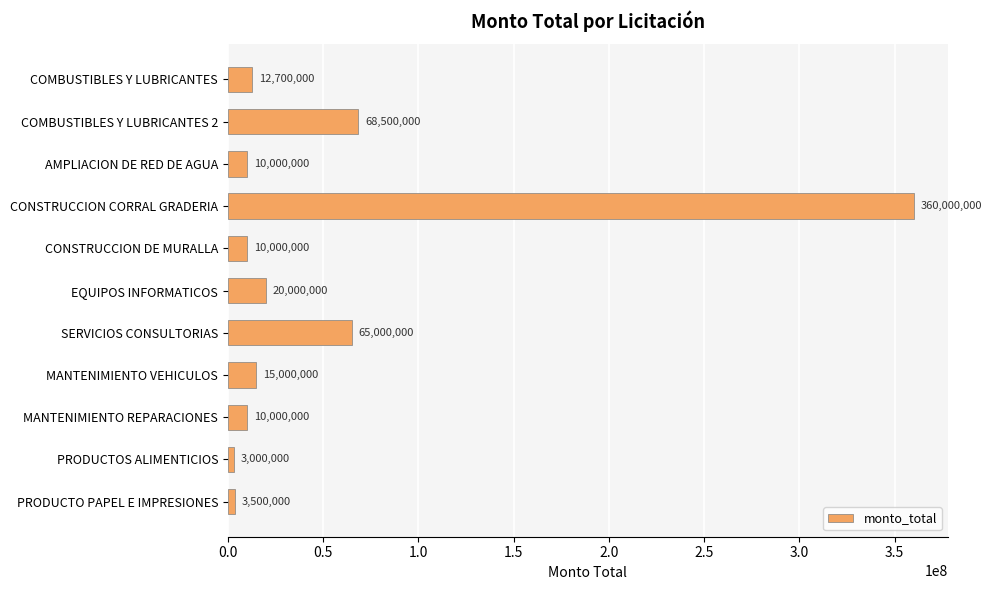

What is the value of the 9th bar from the top?

10000000